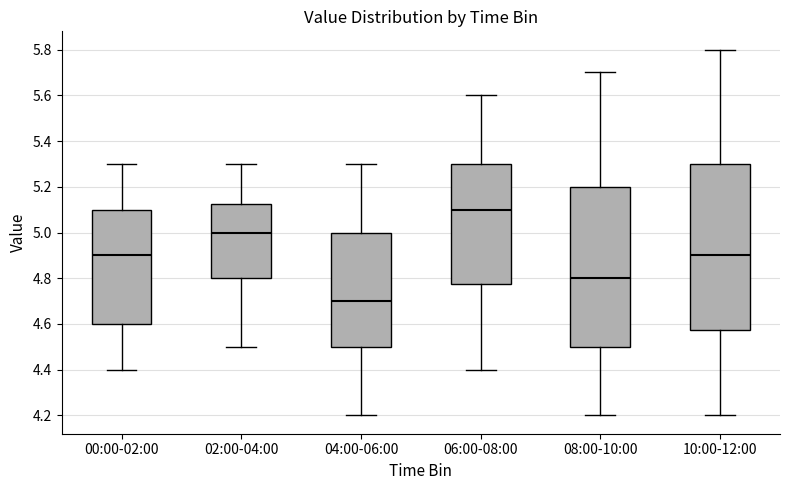

Where is the upper edge of the box for 02:00-04:00 on the y-axis? The values are not printed on the chart, so give them approximately, as read against the axis.

5.12